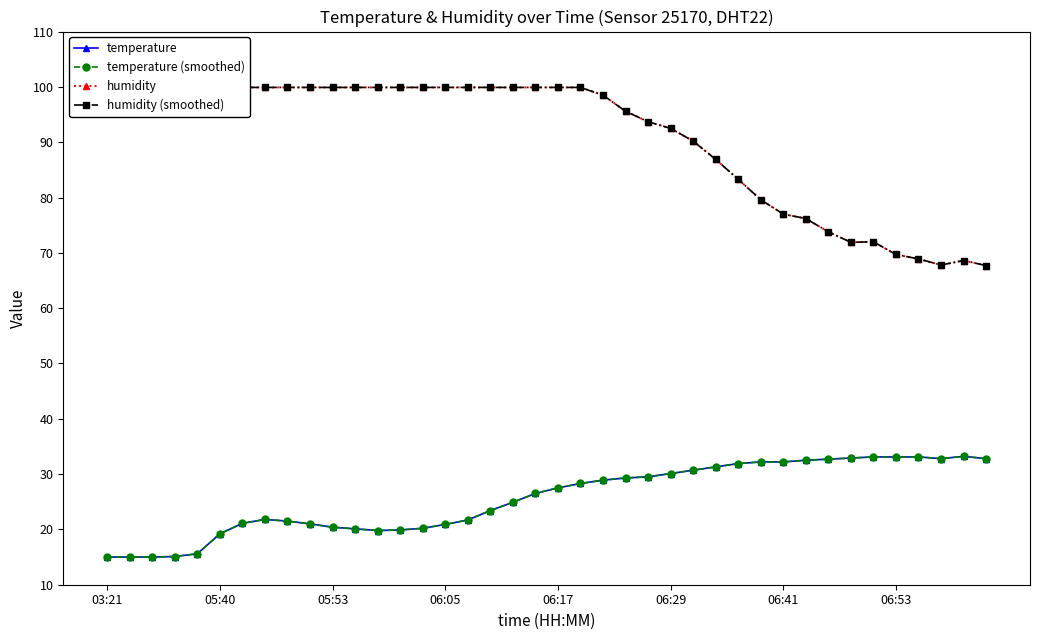

True or false: temperature (smoothed) and temperature intersect in this chart.

False